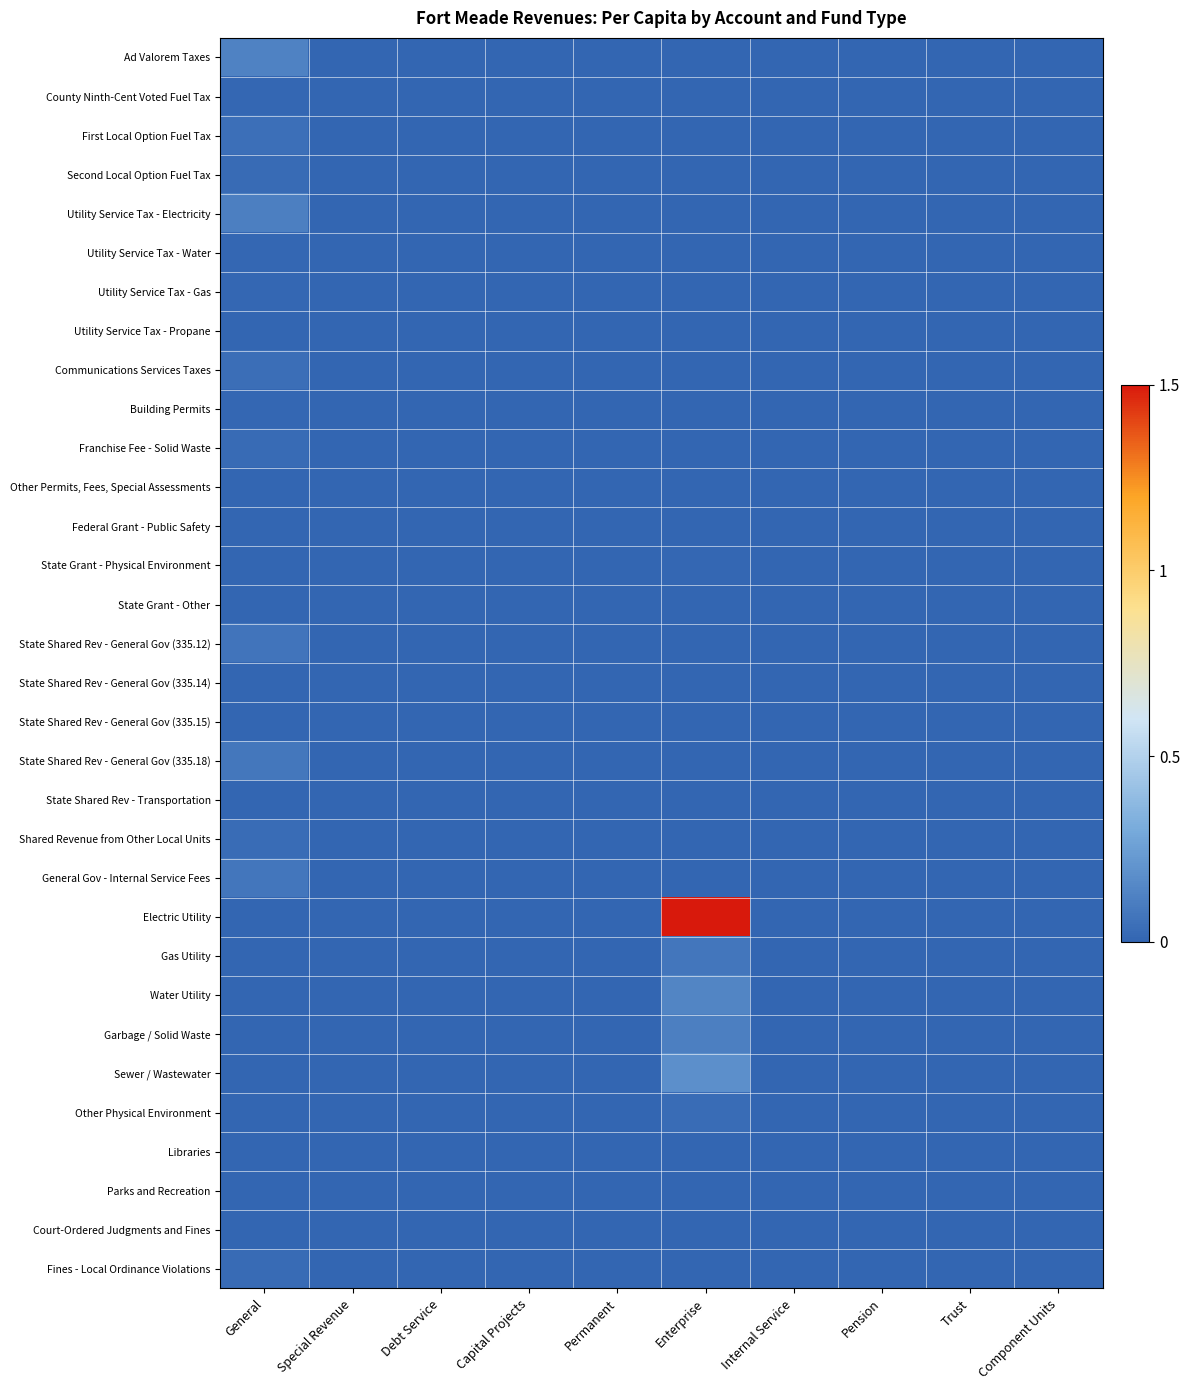

Count the number of data series in this chart.

32